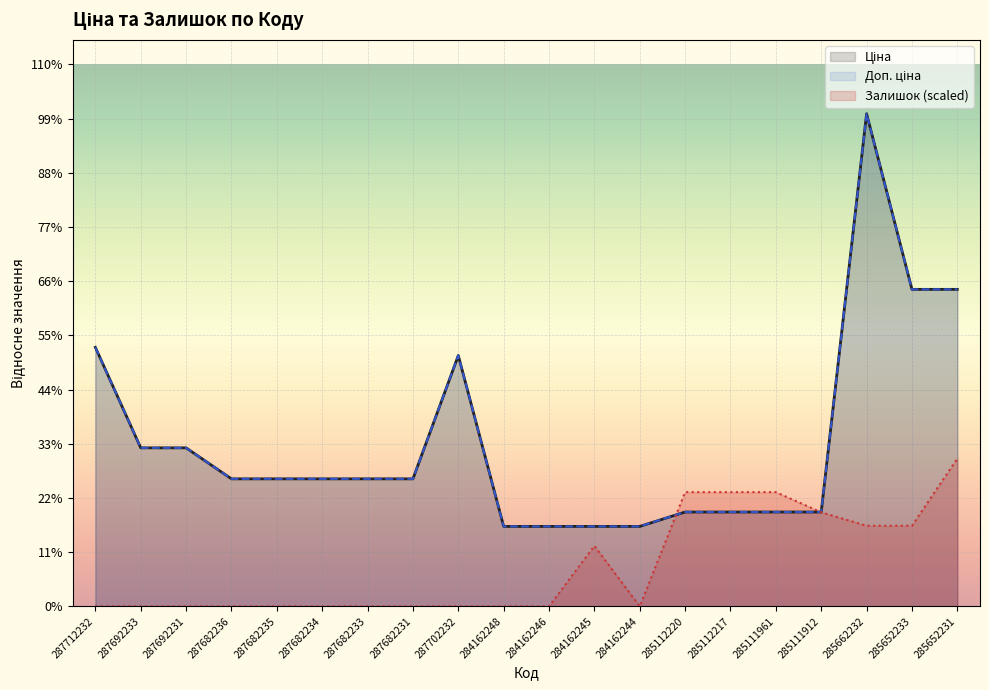

Does the chart display data point markers on the line(s)?

No